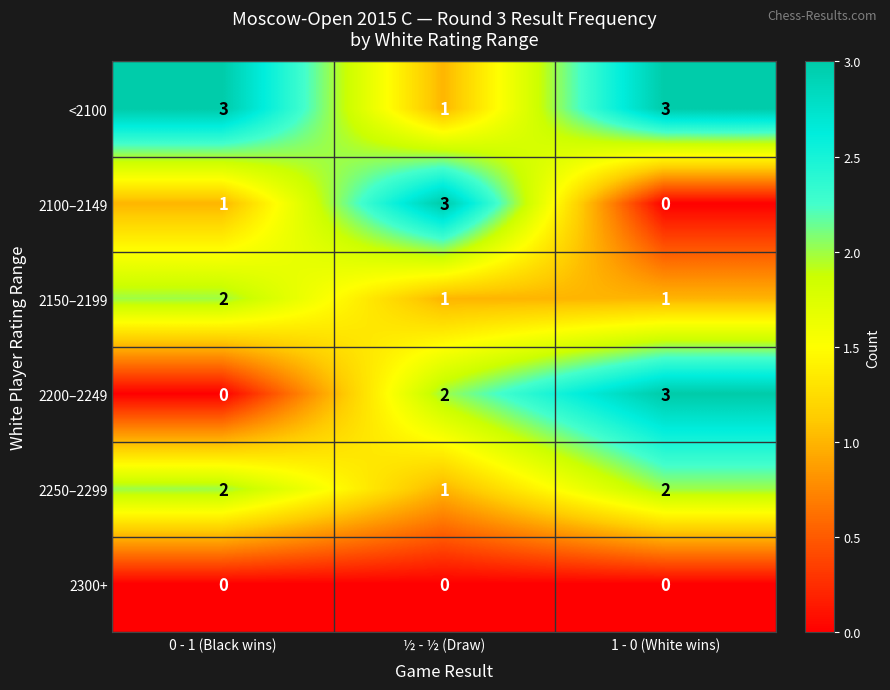

Which category has the highest value in the 2200–2249 series?

1 - 0 (White wins)